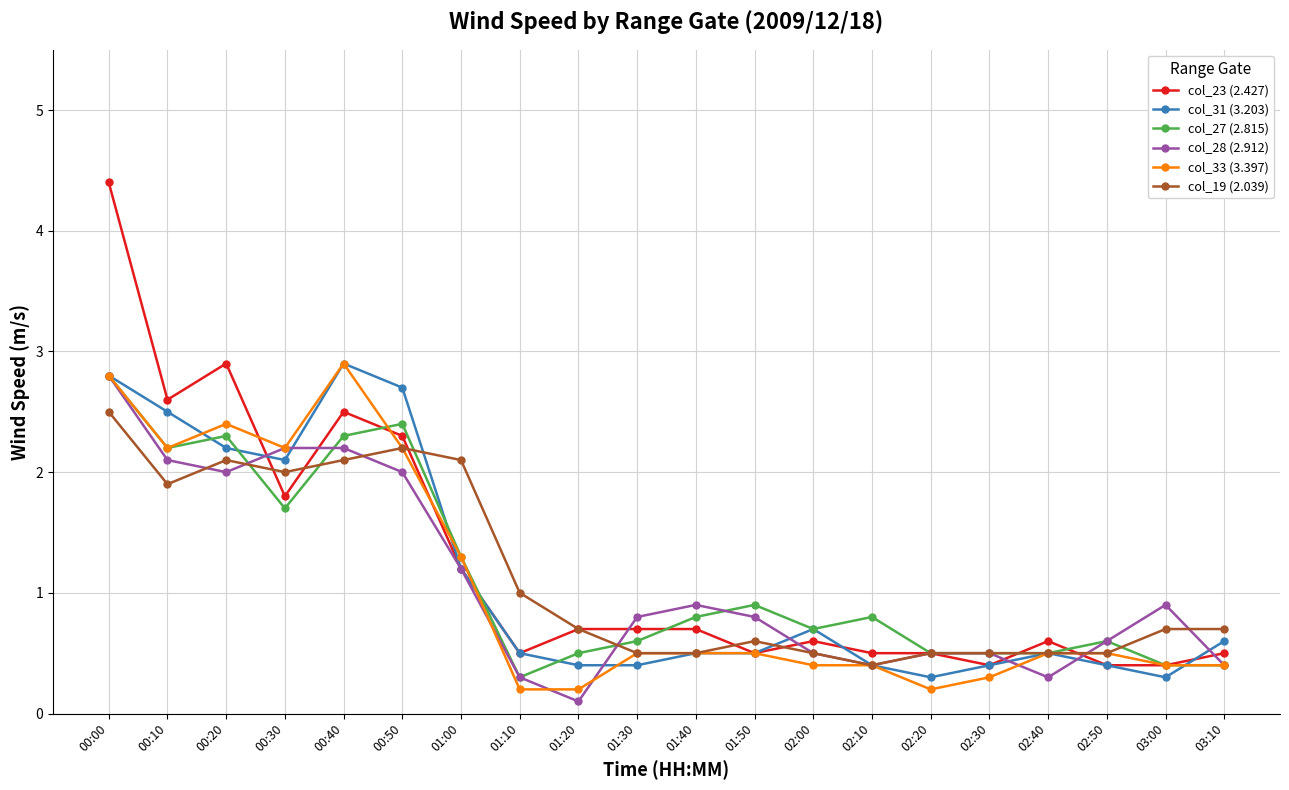

What are all the series names shown in the legend?

col_23 (2.427), col_31 (3.203), col_27 (2.815), col_28 (2.912), col_33 (3.397), col_19 (2.039)